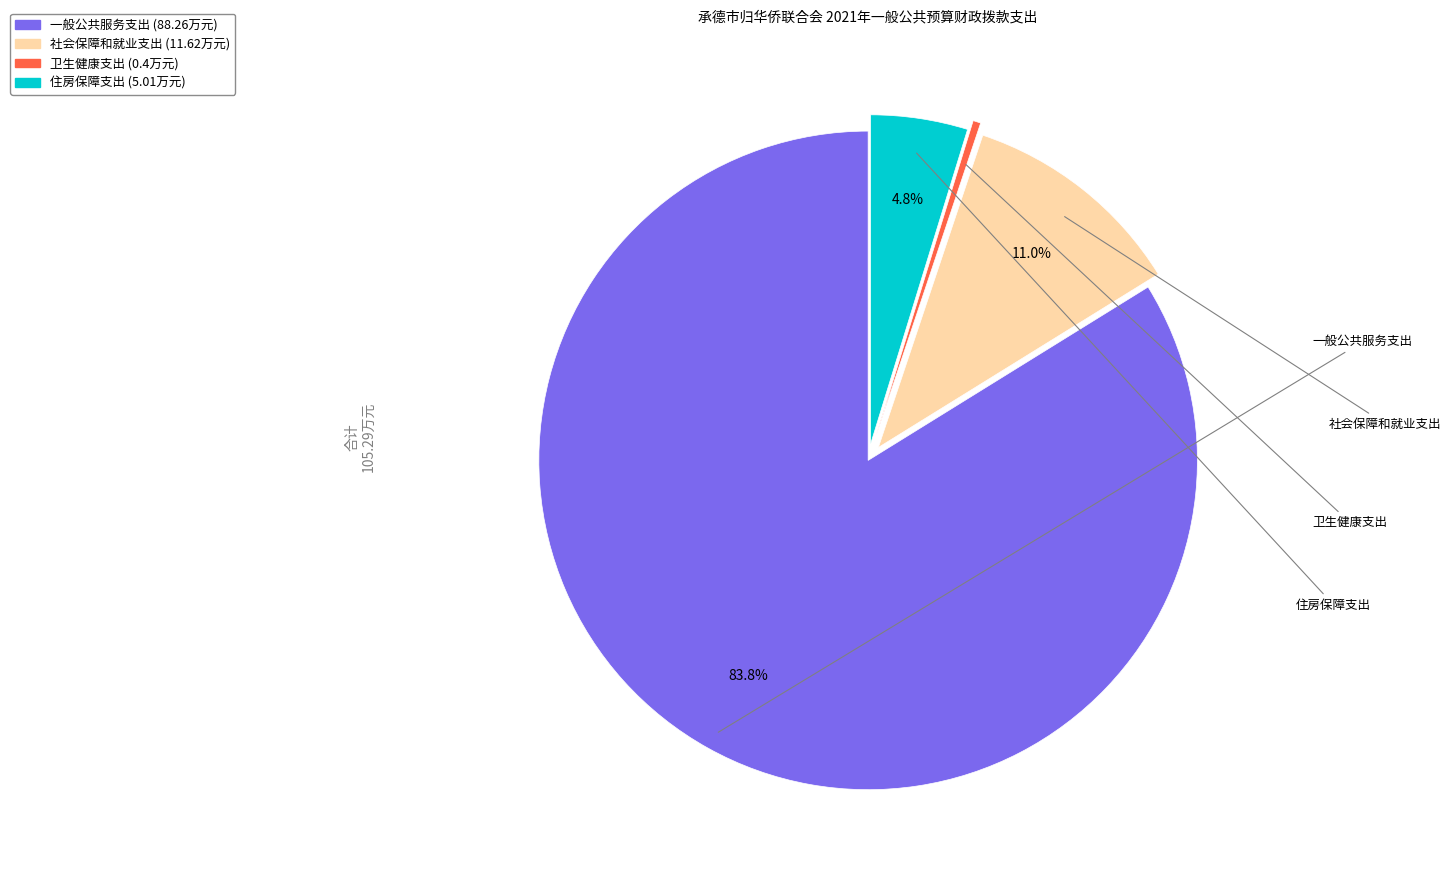

Between 住房保障支出 and 卫生健康支出, which is larger?

住房保障支出